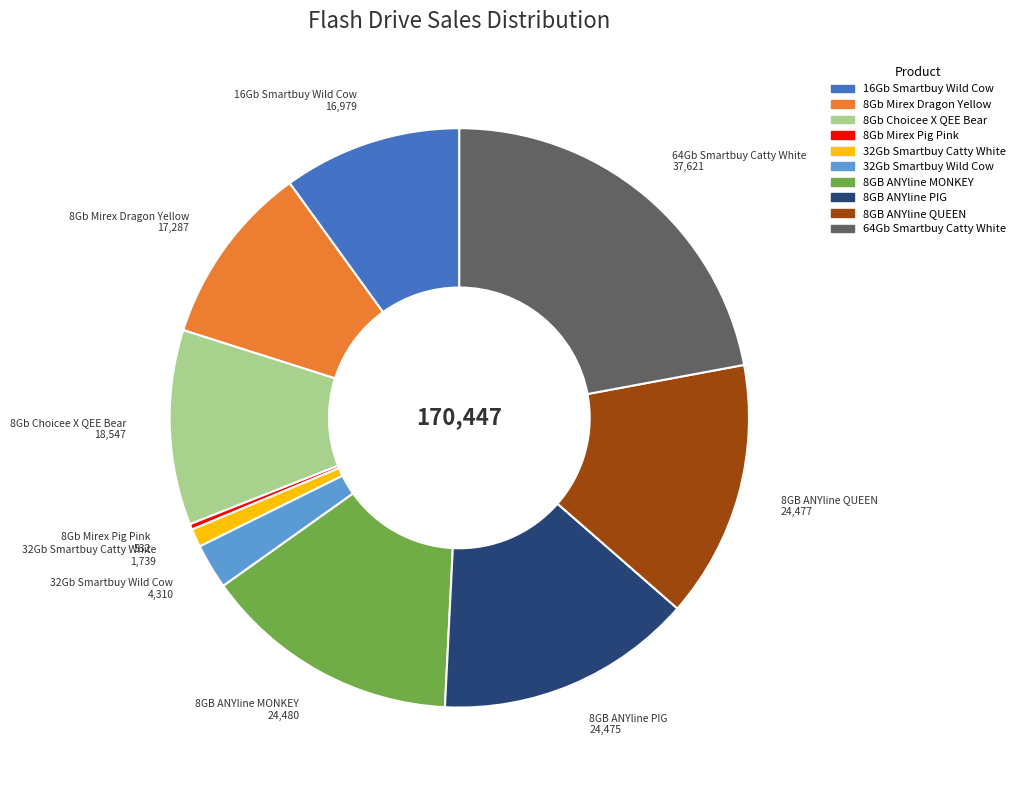

Is the sum of 32Gb Smartbuy Catty White and 32Gb Smartbuy Wild Cow greater than half?

No